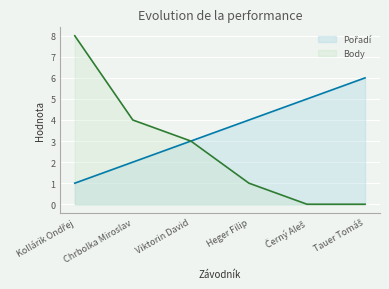

True or false: Pořadí has more than 0 points higher than both neighbors.

False